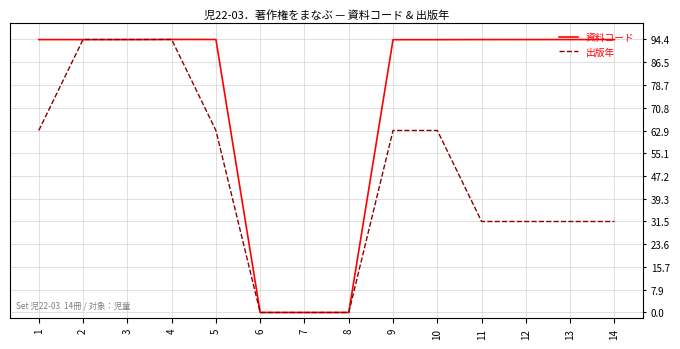

Is it true that 資料コード equals 94.4 at 13?

True